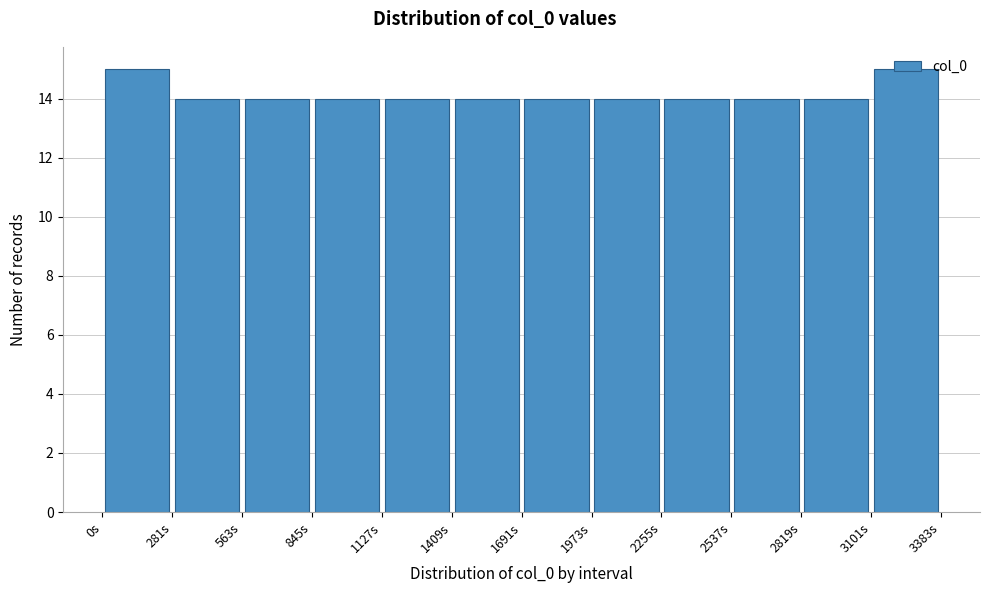

Reading left to right, transcribe this chart: for each bar, give the range it covers on the x-axis and its height. Neither the bar edges nor the heights are printed on the chart, so give them approximately, as read against the axes.

0 to 300: 15
300 to 550: 14
550 to 850: 14
850 to 1150: 14
1150 to 1400: 14
1400 to 1700: 14
1700 to 1950: 14
1950 to 2250: 14
2250 to 2550: 14
2550 to 2800: 14
2800 to 3100: 14
3100 to 3400: 15